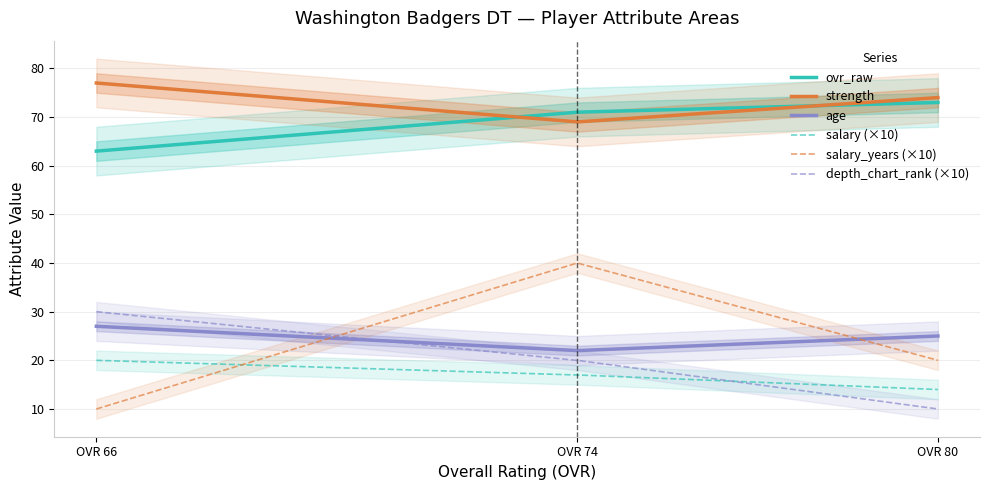

What is the sum of the depth_chart_rank values at Donald Bean (OVR 66) and Dan Lee (OVR 74)?

5.0